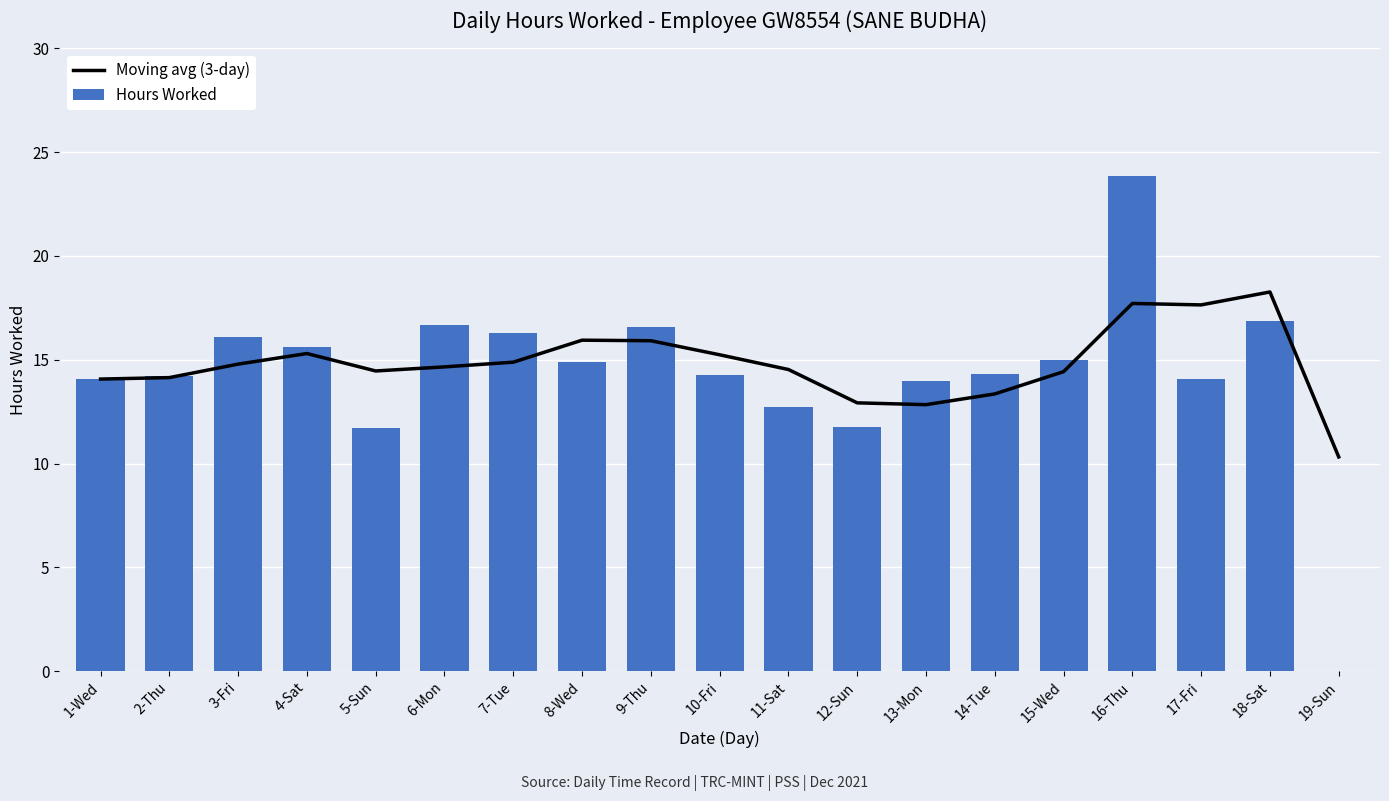

Is the value of Moving avg (3-day) at 11-Sat greater than the value of Hours Worked at 17-Fri?

Yes